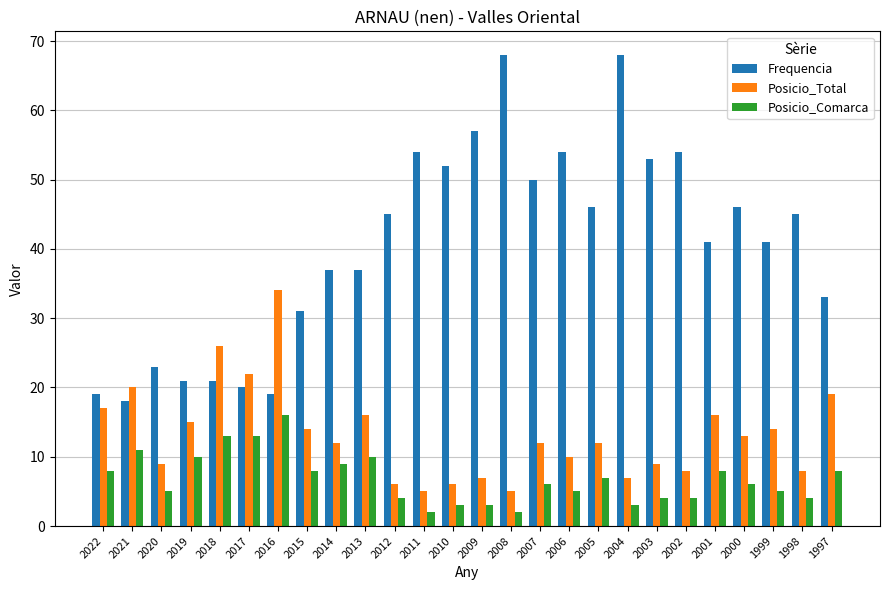

What is the approximate value of Frequencia at 2019, to the nearest 5?

20